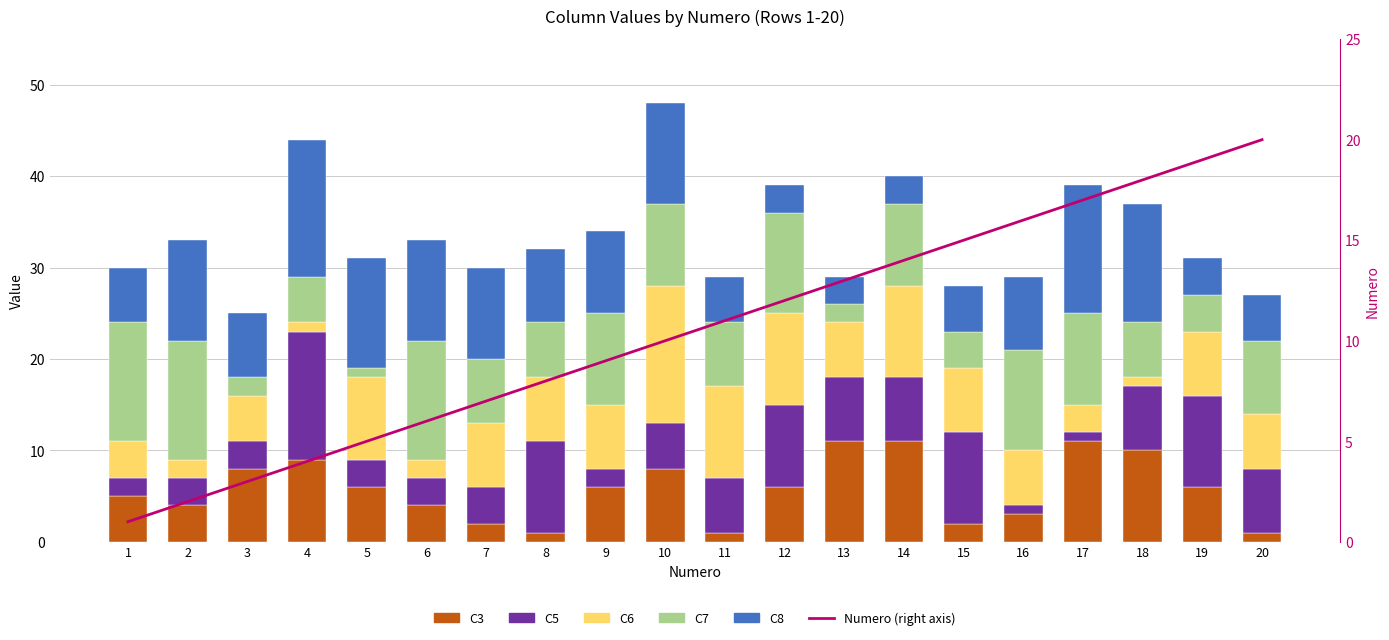

Which series has the largest total across all categories?

Numero (right axis)